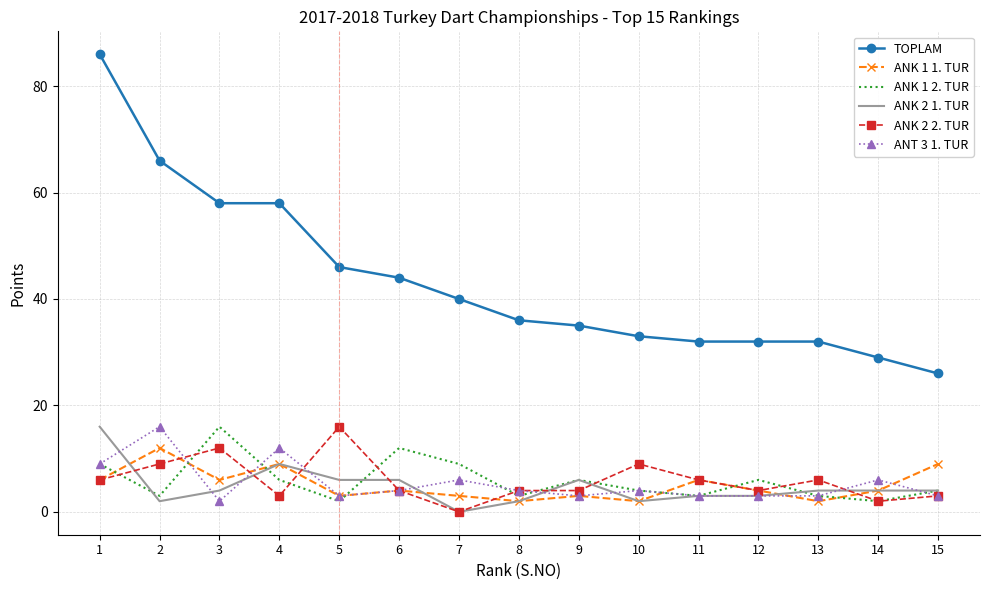

True or false: ANK 2 2. TUR and TOPLAM intersect in this chart.

False